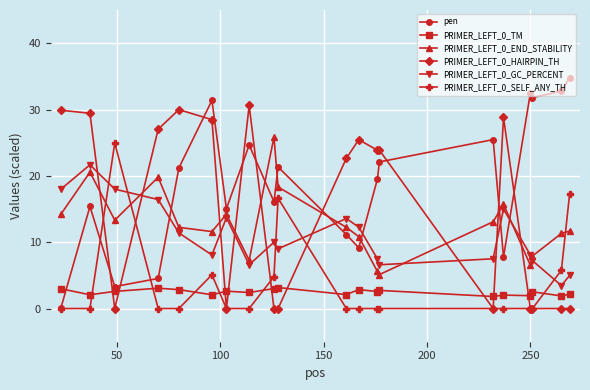

What is the value of the PRIMER_LEFT_0_TM point at the 2nd from the left?

2.1